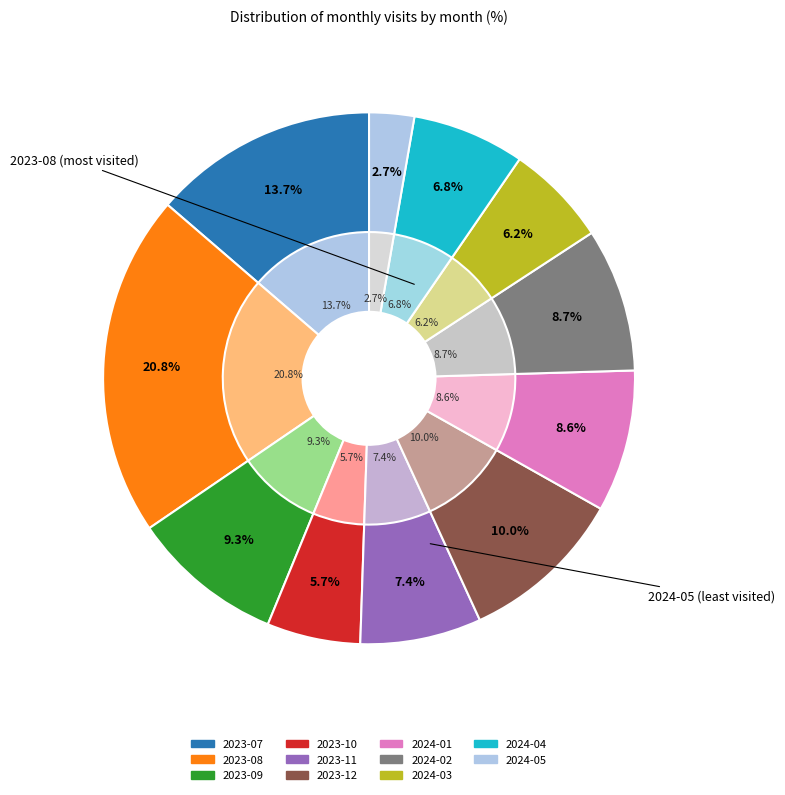

Is there a majority slice in this chart?

No